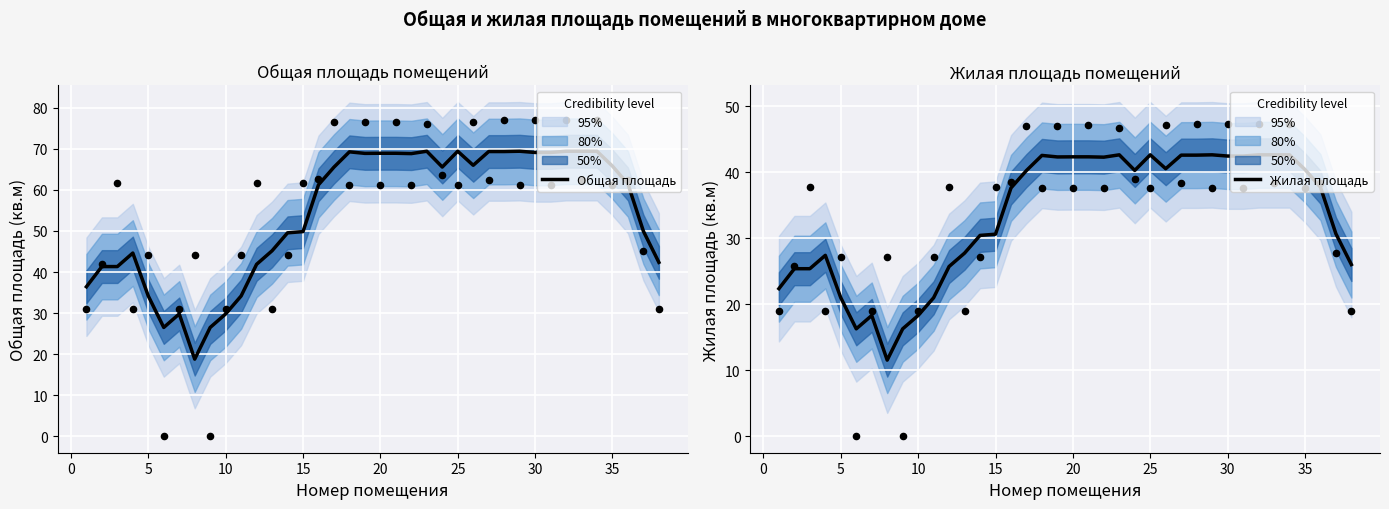

Which series contains the highest Y value?

Общая площадь